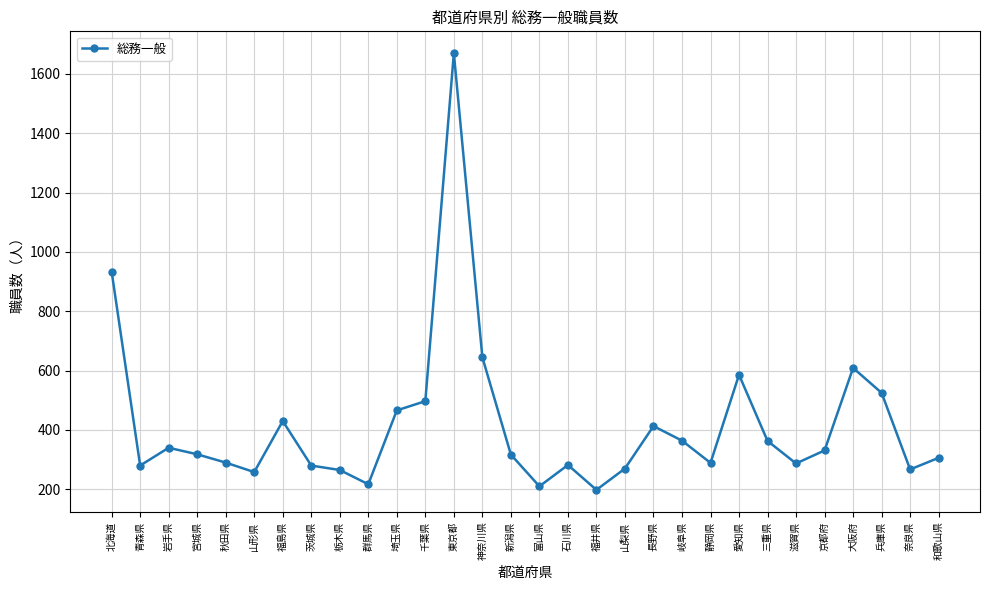

True or false: the data shows 497 at 千葉県.

True